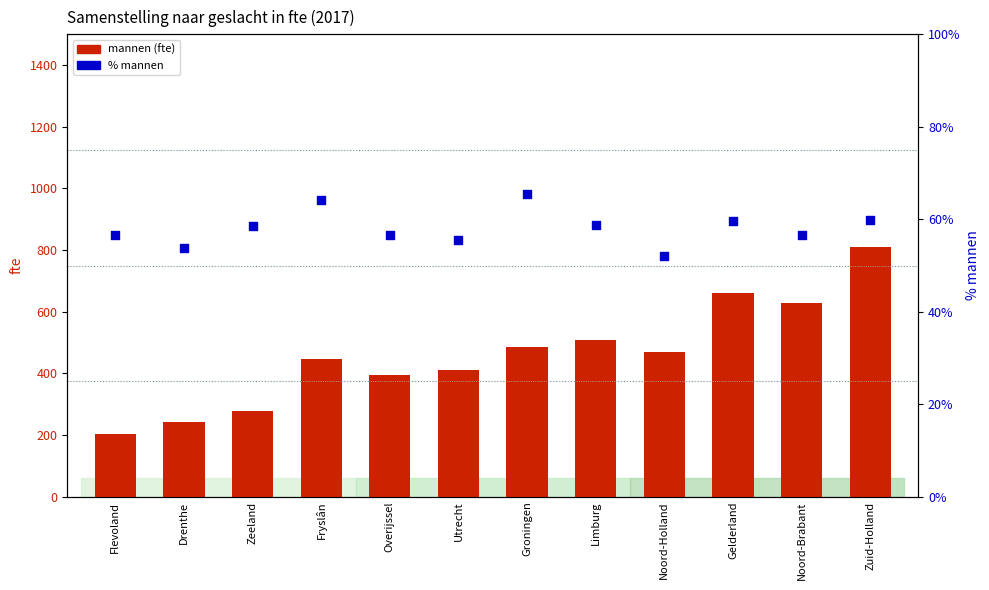

Which series has the largest total across all categories?

mannen (fte)